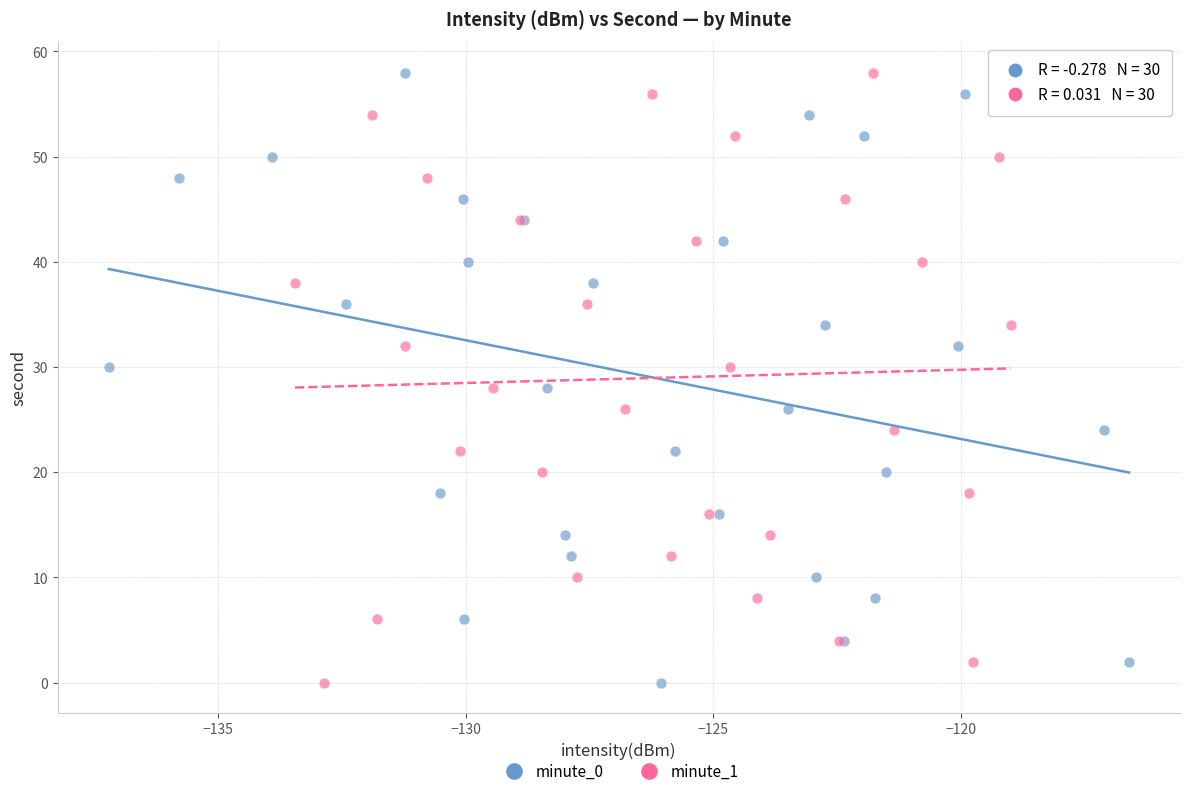

What are all the series names shown in the legend?

minute_0, minute_1